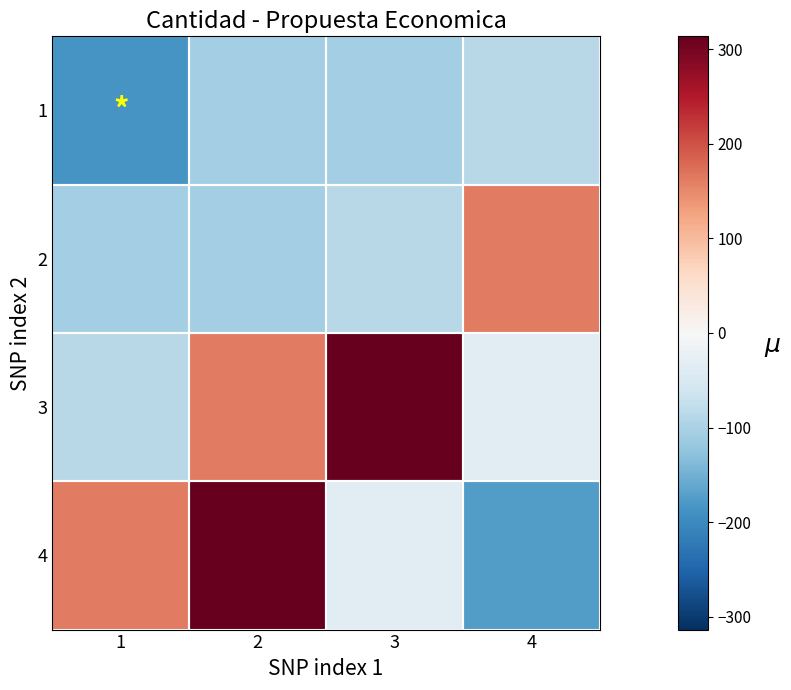

At which category does the chart reach its peak across all series?

3